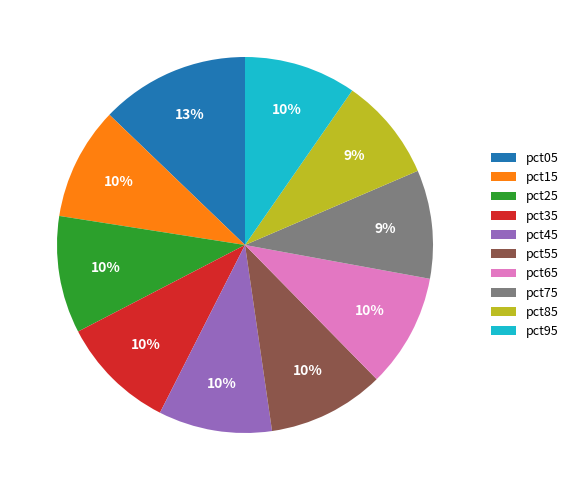

Which has a higher value, pct25 or pct75?

pct25